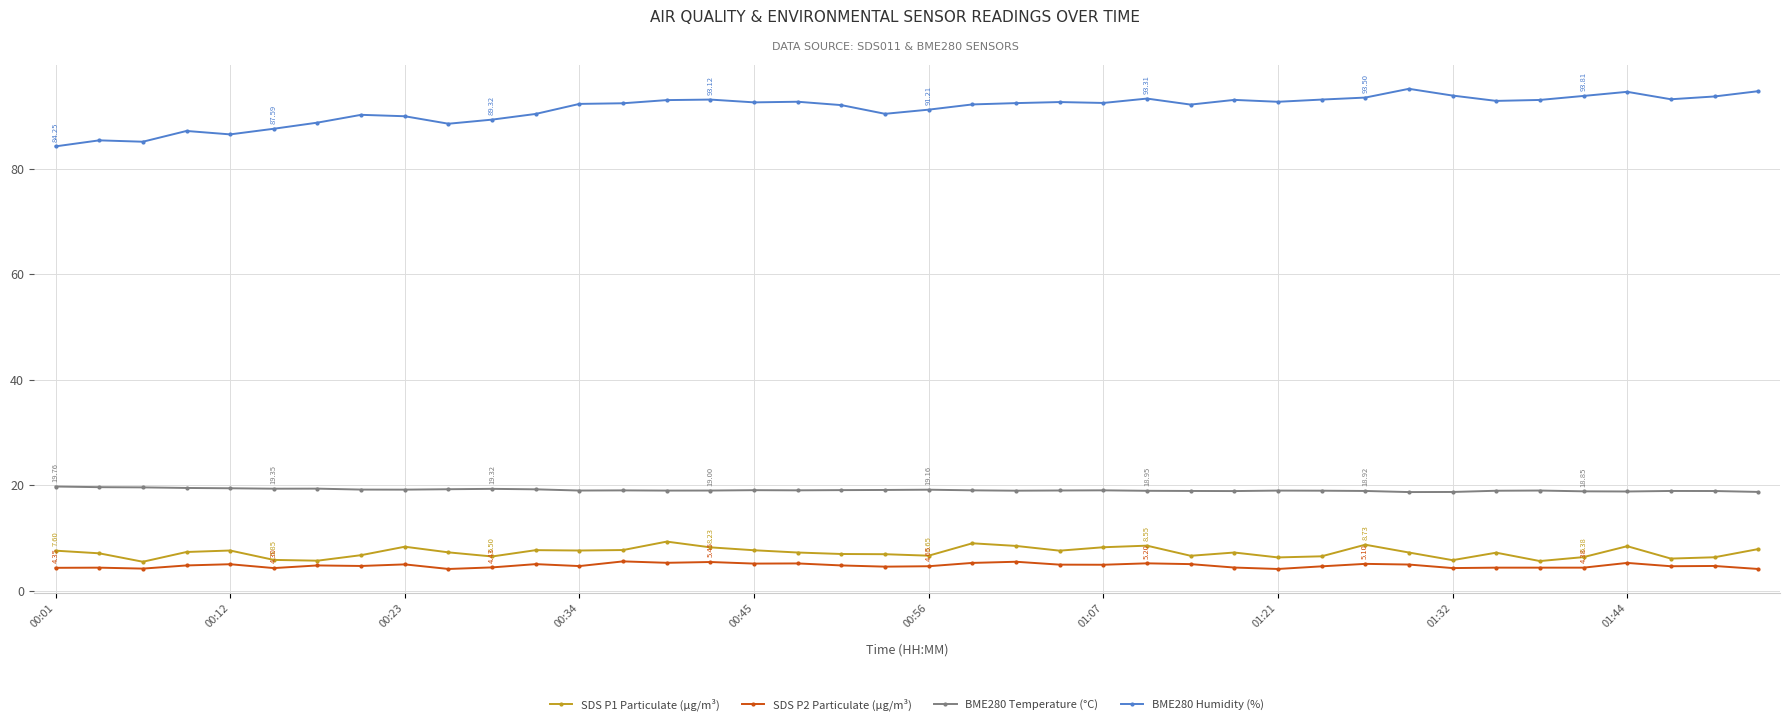

True or false: SDS P2 Particulate (µg/m³) has more than 2 points higher than both neighbors.

True